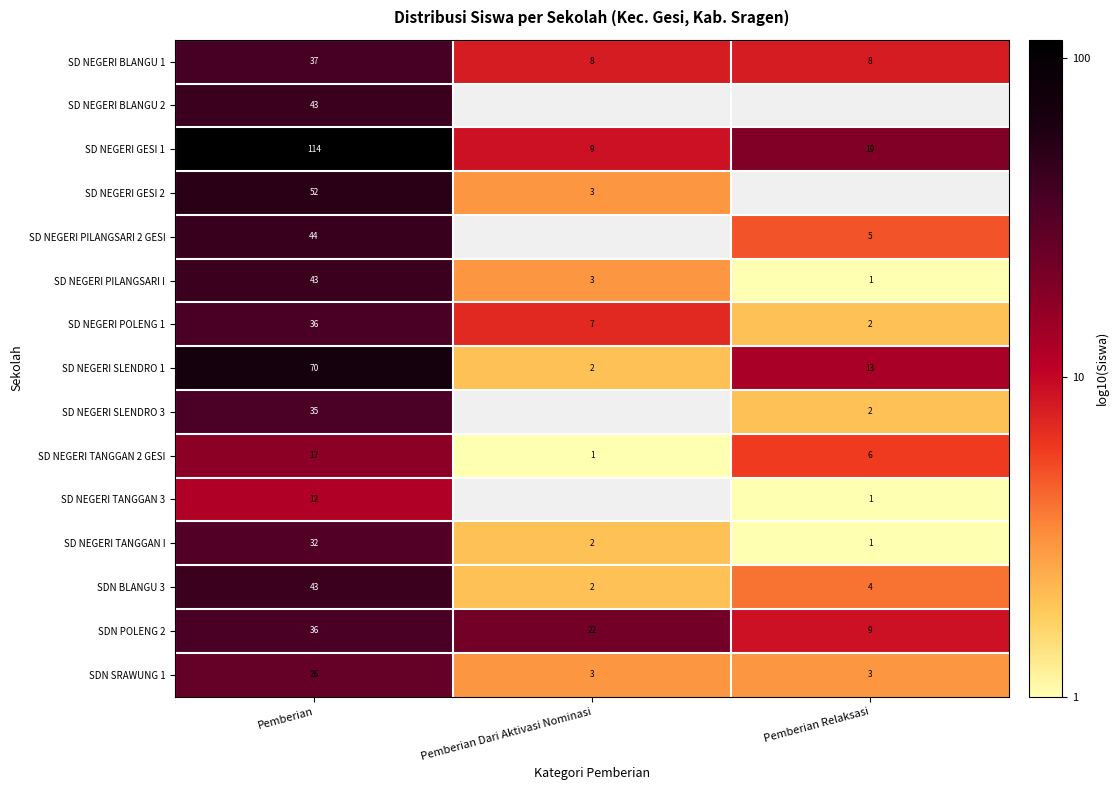

Which category has the highest value in the SD NEGERI BLANGU 1 series?

Pemberian